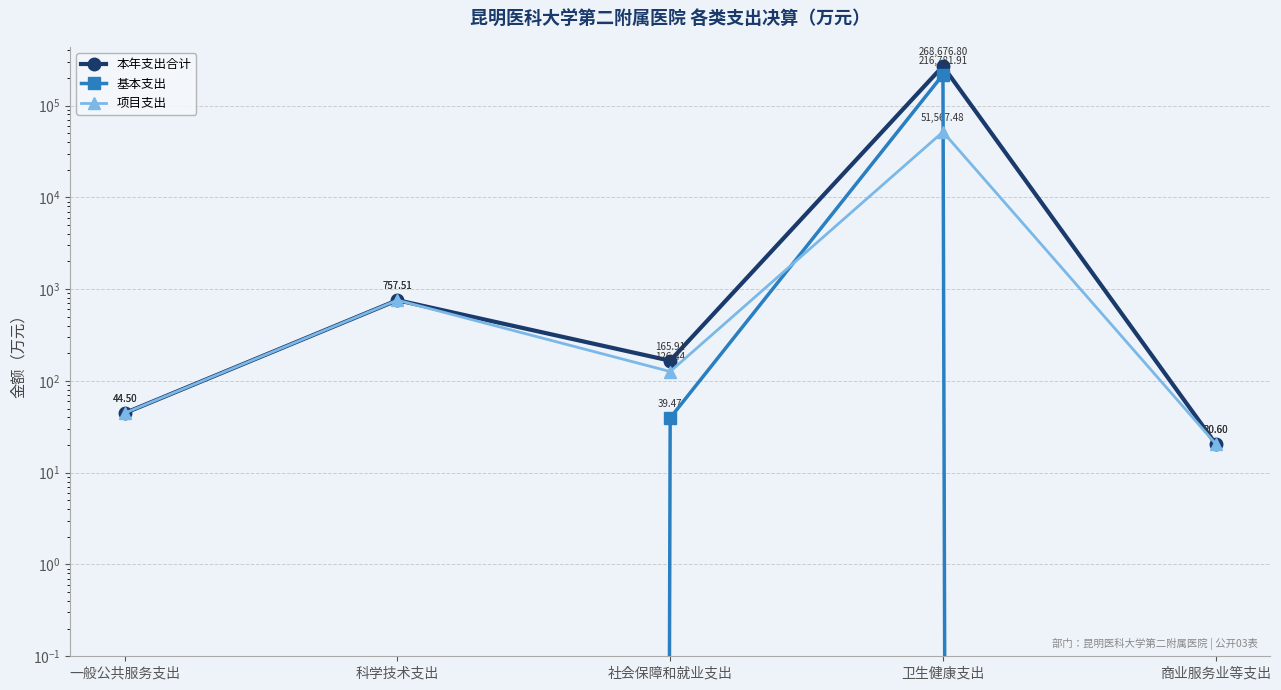

True or false: 本年支出合计 and 基本支出 intersect in this chart.

False